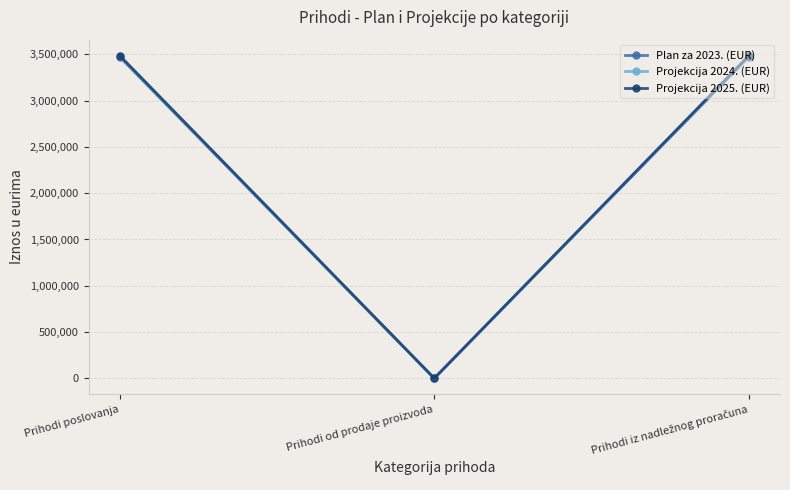

Which series has the largest range (max minus min)?

Projekcija 2025. (EUR)